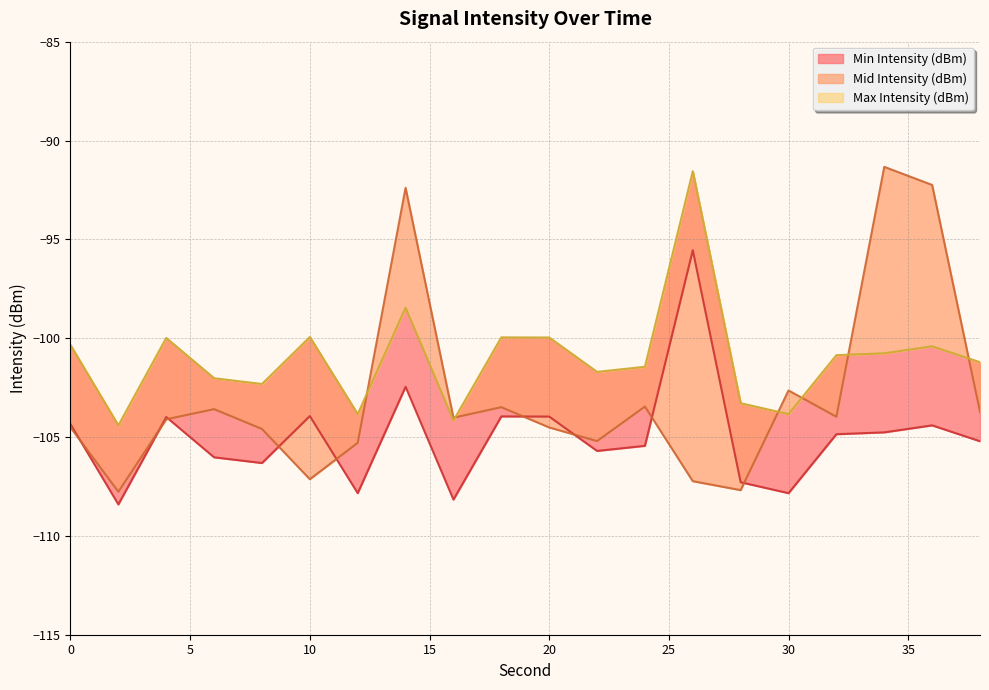

The value of Mid Intensity (dBm) at 10 is -179.6. True or false?

False